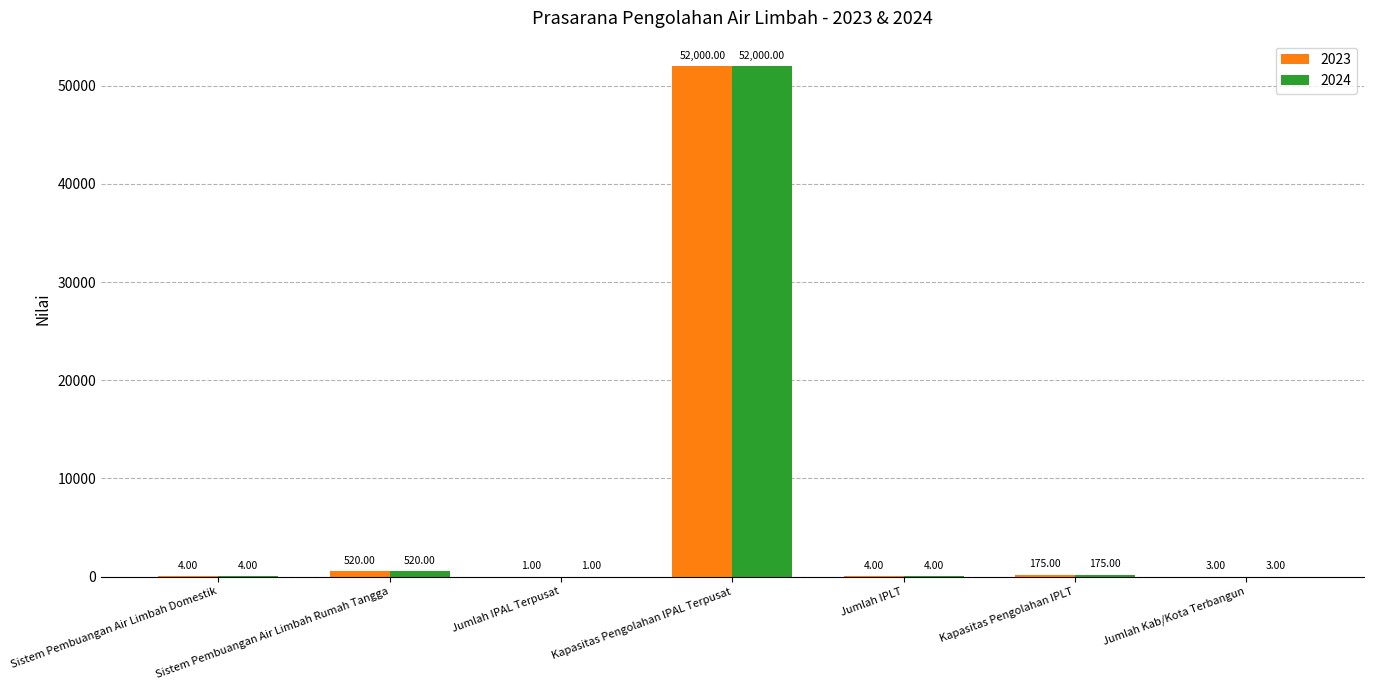

What are all the series names shown in the legend?

2023, 2024